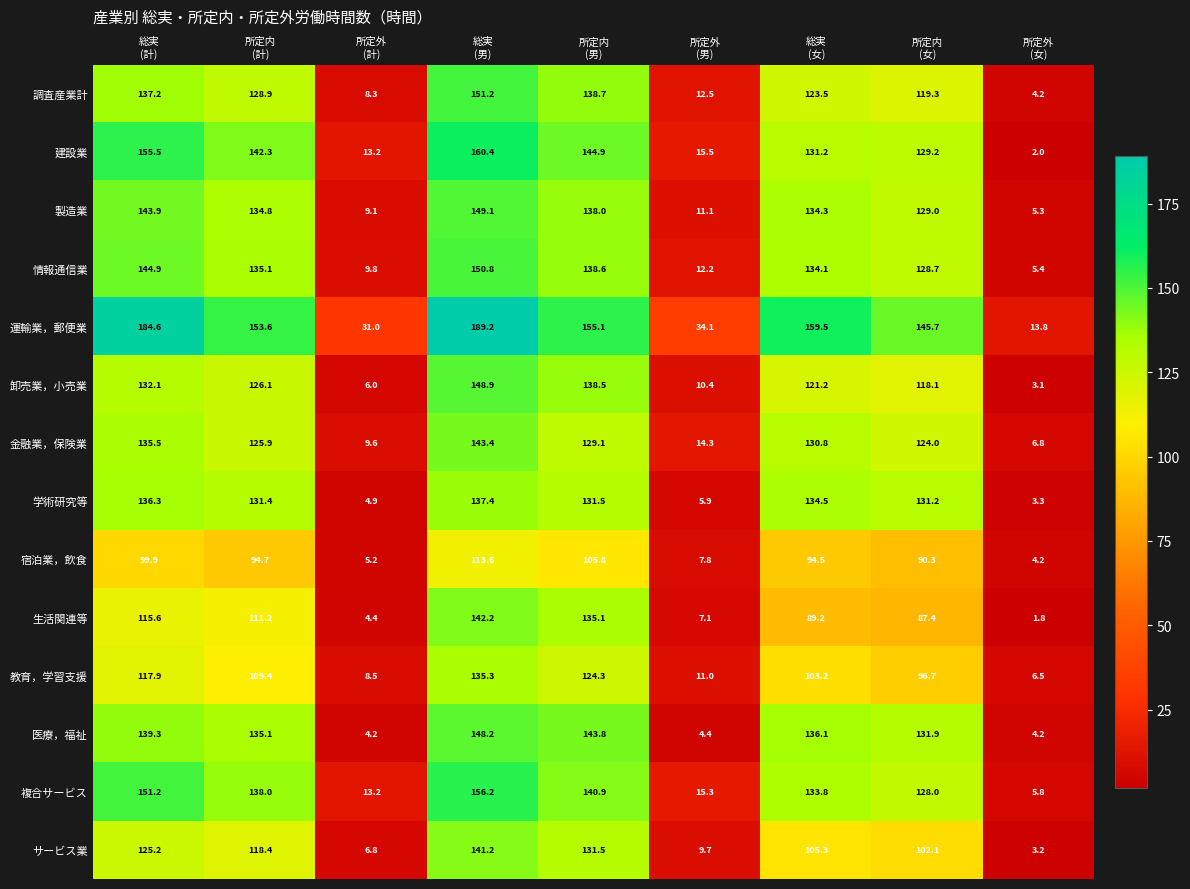

At 所定内
(女), list the series in order from largest to smallest.

運輸業，郵便業, 医療，福祉, 学術研究等, 建設業, 製造業, 情報通信業, 複合サービス, 金融業，保険業, 調査産業計, 卸売業，小売業, サービス業, 教育，学習支援, 宿泊業，飲食, 生活関連等